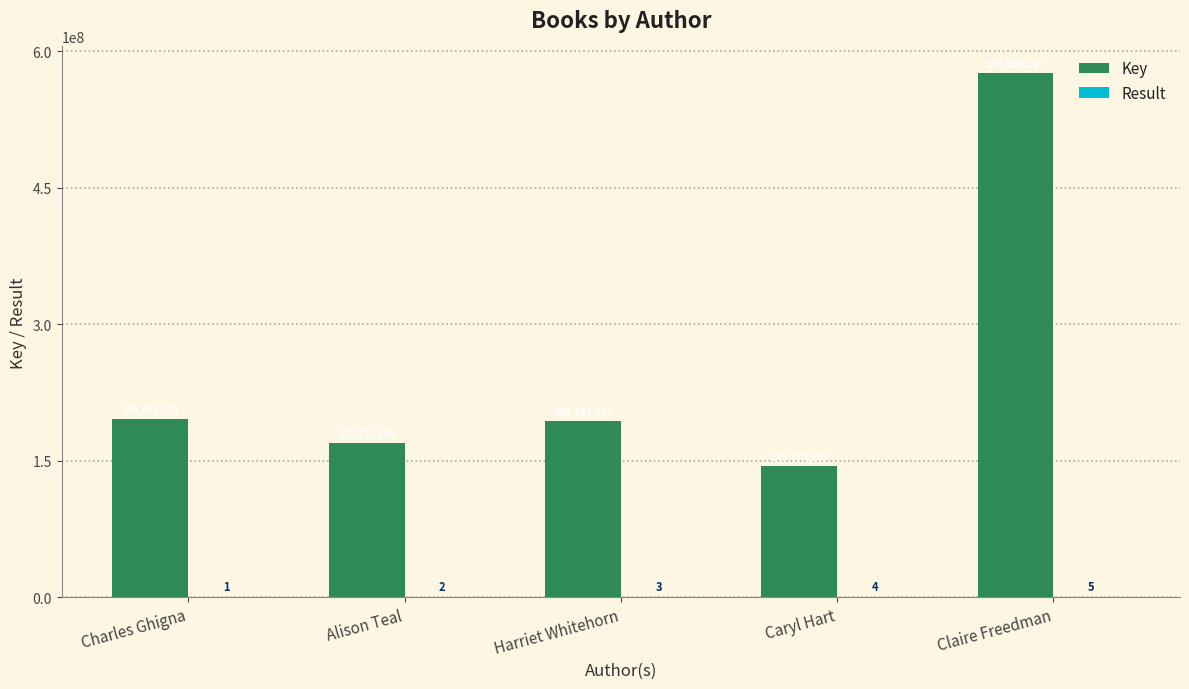

At which category does the chart reach its peak across all series?

Claire Freedman